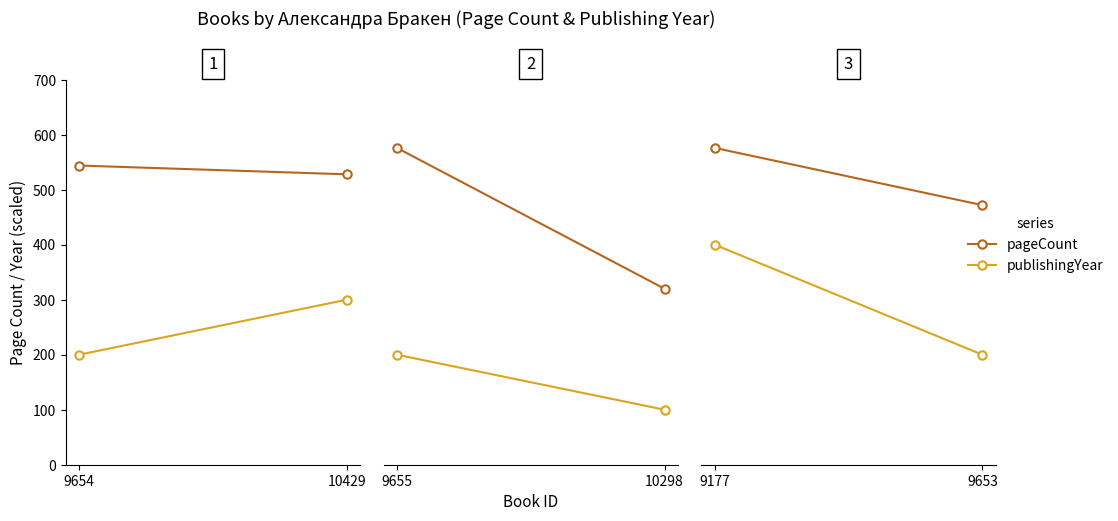

Rank the categories by pageCount value from lowest to highest.

9653, 9177